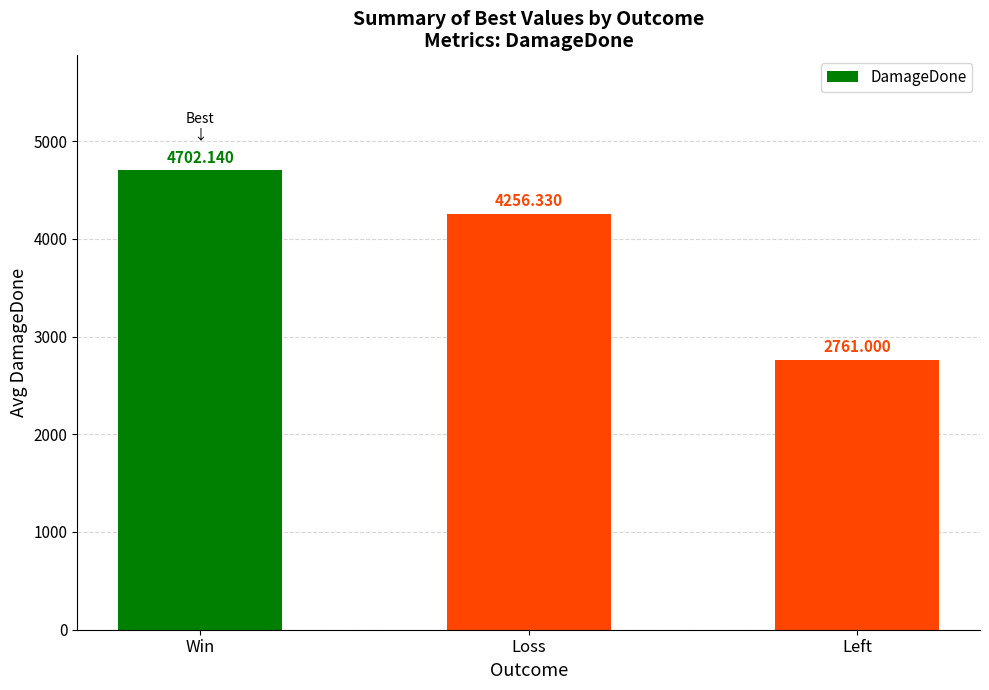

Reading left to right, transcribe all the data shown in this chart.

4702.1	4256.3	2761.0